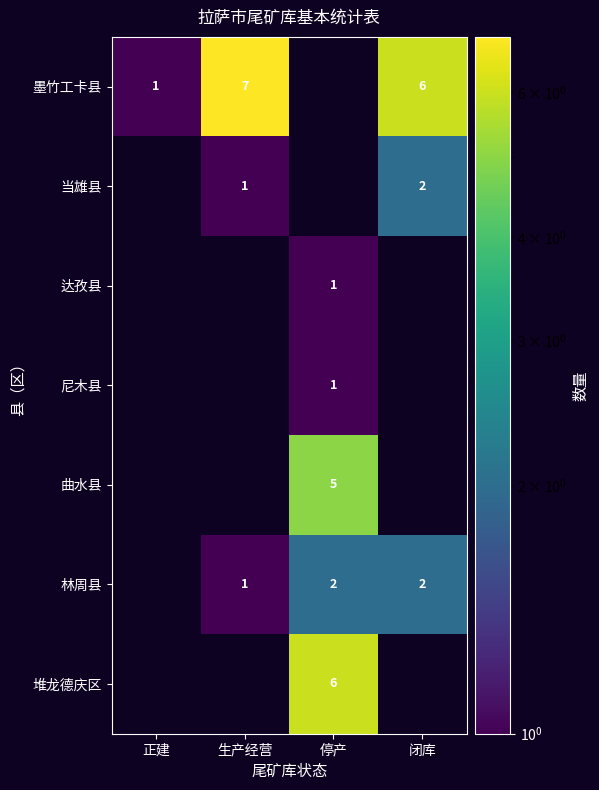

What is the sum of the 墨竹工卡县 values at 生产经营 and 闭库?

13